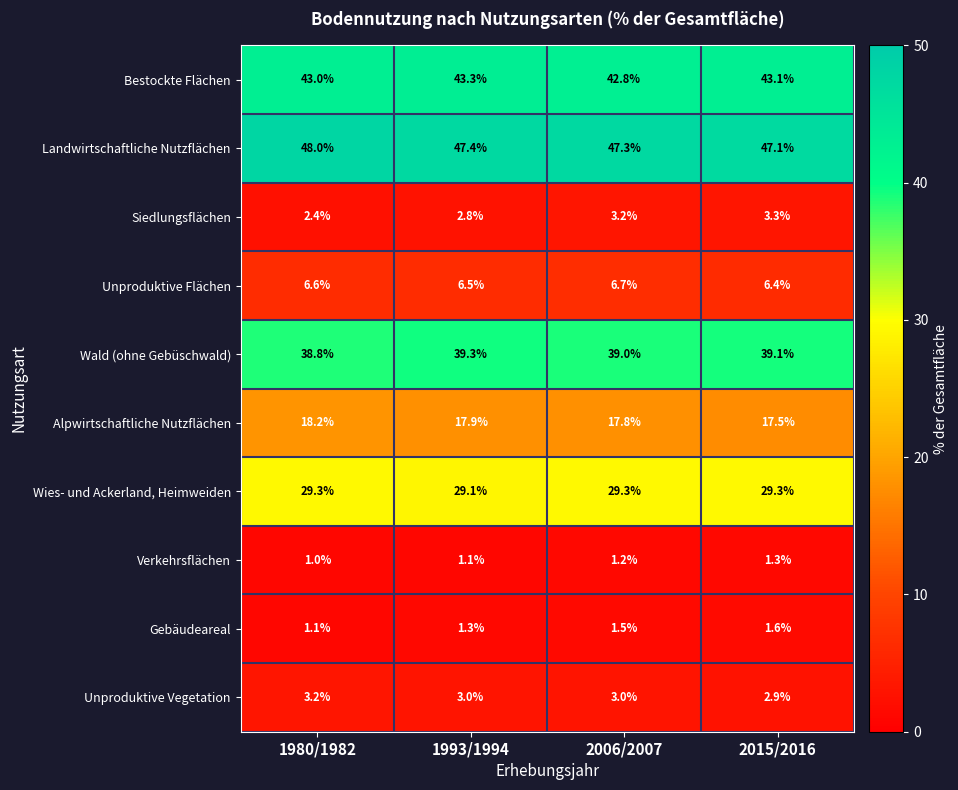

Which category has the highest value across all series?

1980/1982